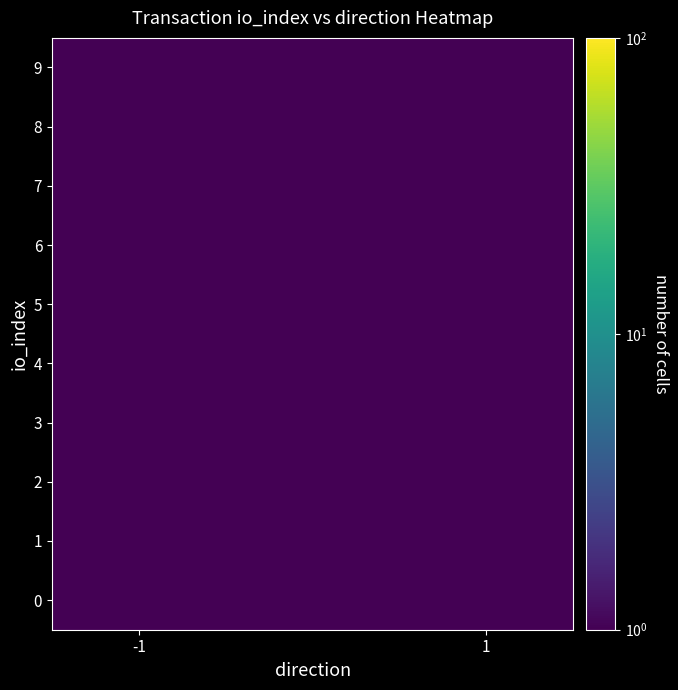

Count the number of categories in the chart.

2